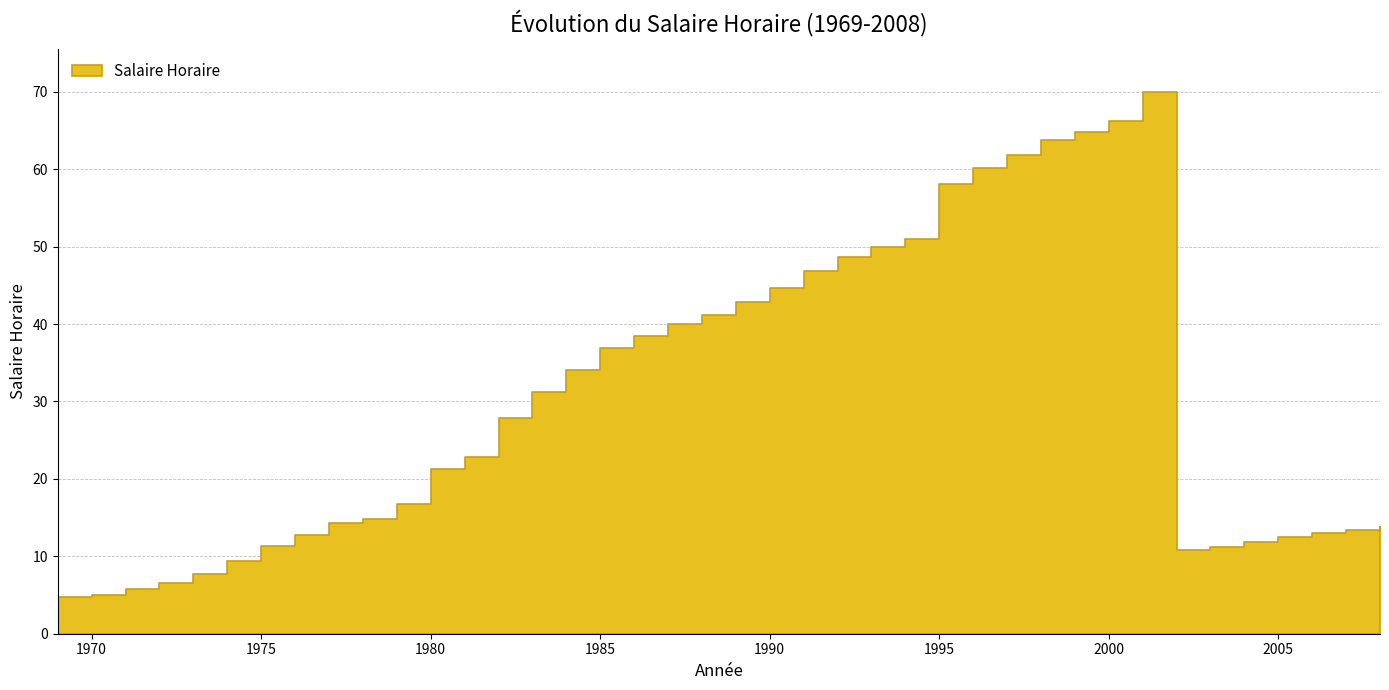

What is the value of the 32nd point from the left?

66.2